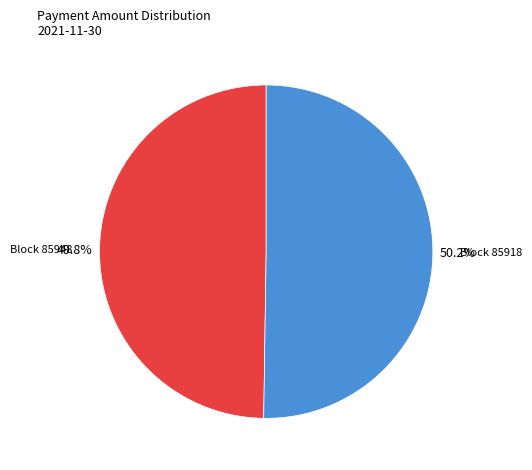

Is there a majority slice in this chart?

Yes